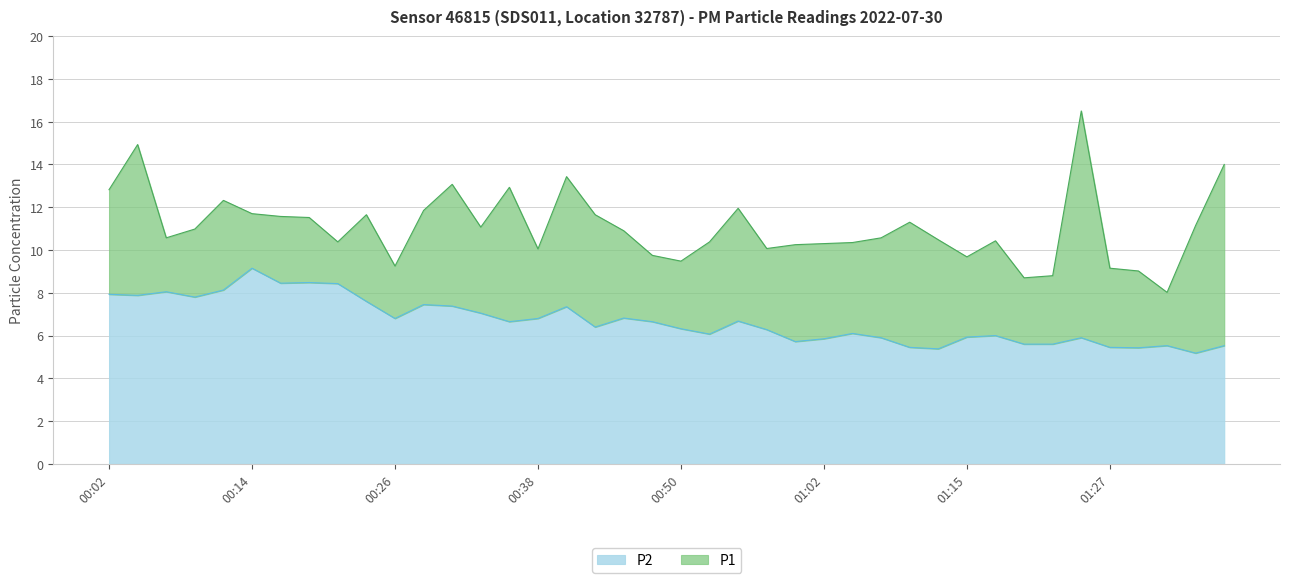

List the series in order of their overall mean, lowest first.

P2, P1